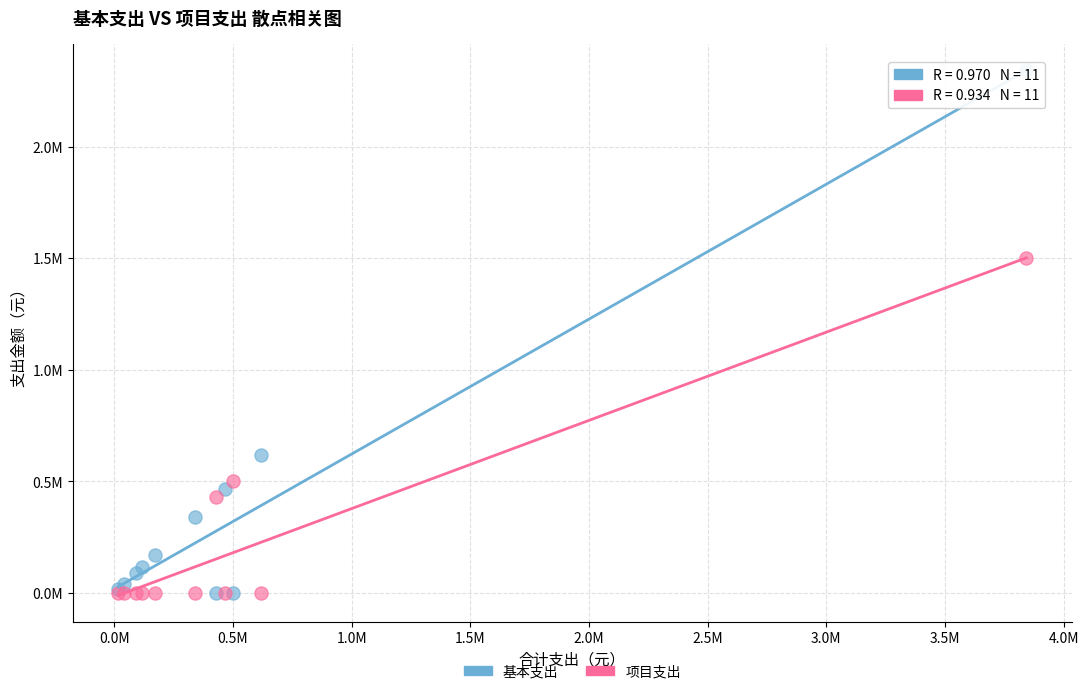

Which series has the largest Y range (max minus min)?

基本支出